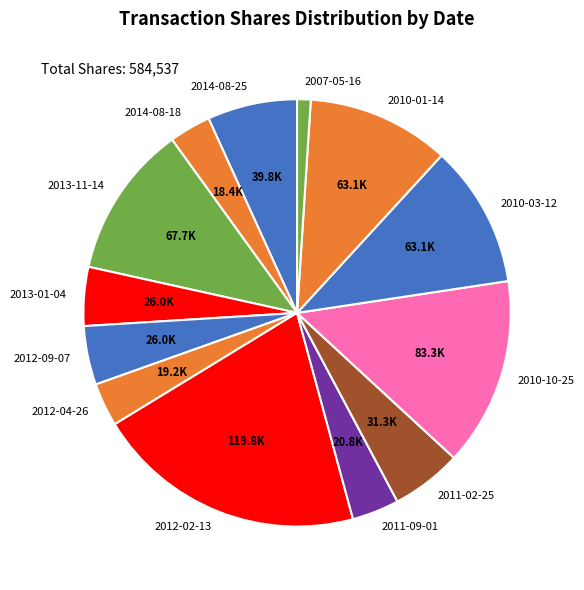

Count the number of slices in the pie.

13